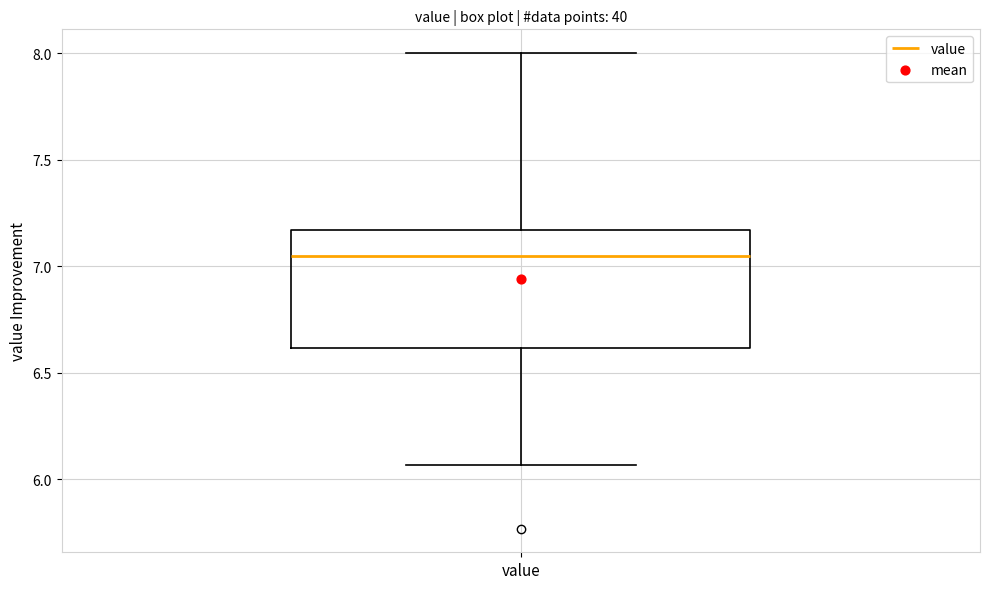

Where does the lower whisker of the box for value end on the y-axis? The values are not printed on the chart, so give them approximately, as read against the axis.

6.05